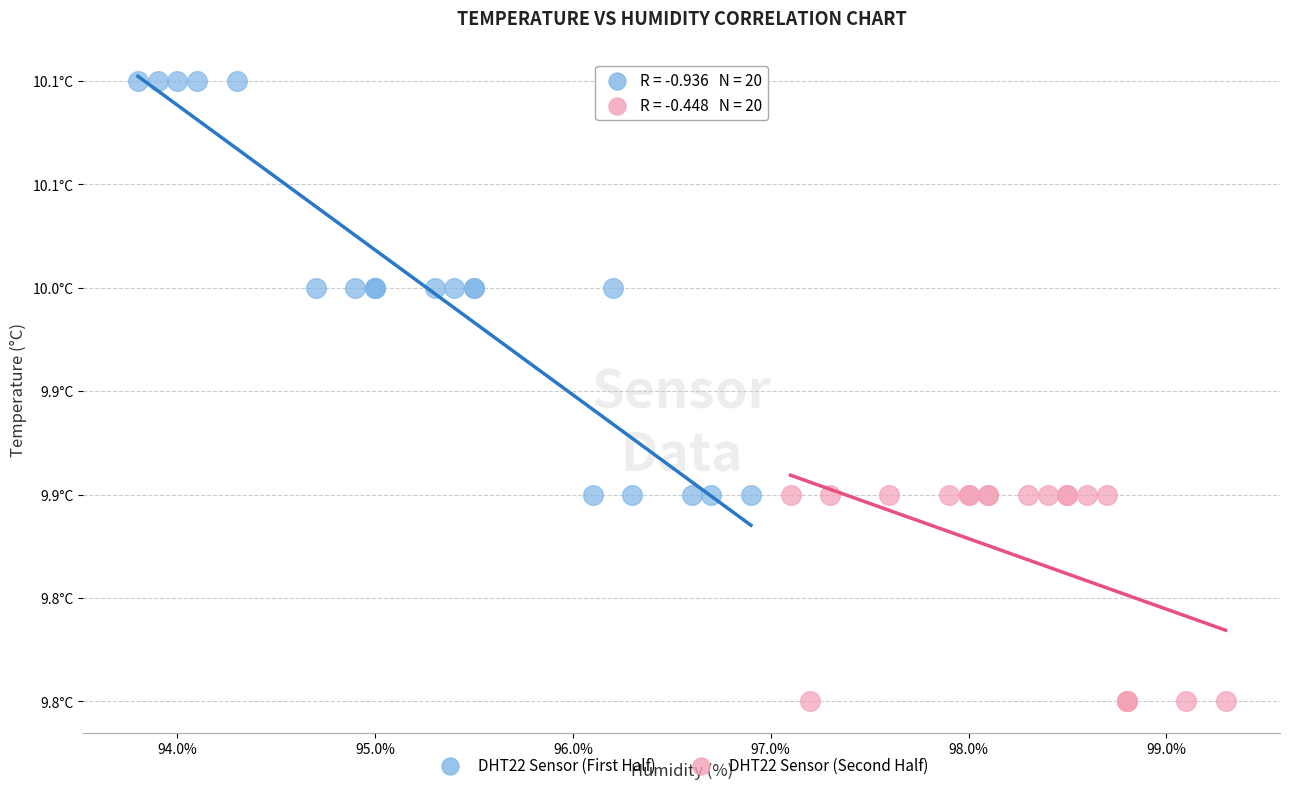

What are all the series names shown in the legend?

DHT22 Sensor (First Half), DHT22 Sensor (Second Half)